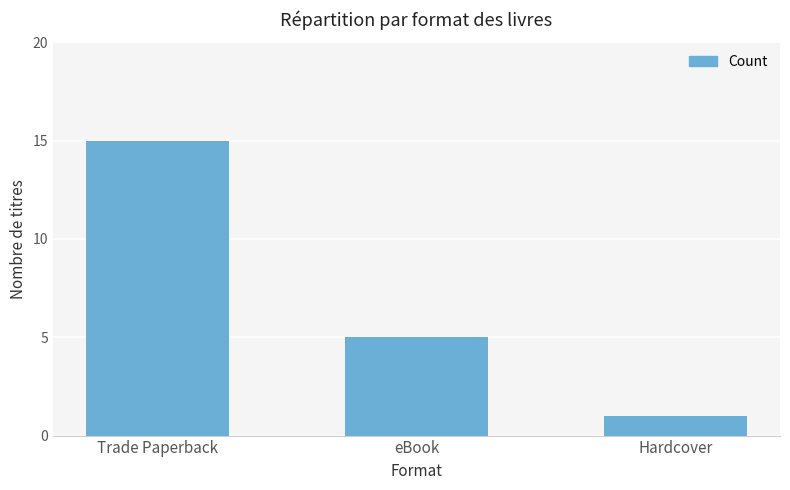

Reading right to left, what are all the values shown in this chart?

Hardcover=1	eBook=5	Trade Paperback=15